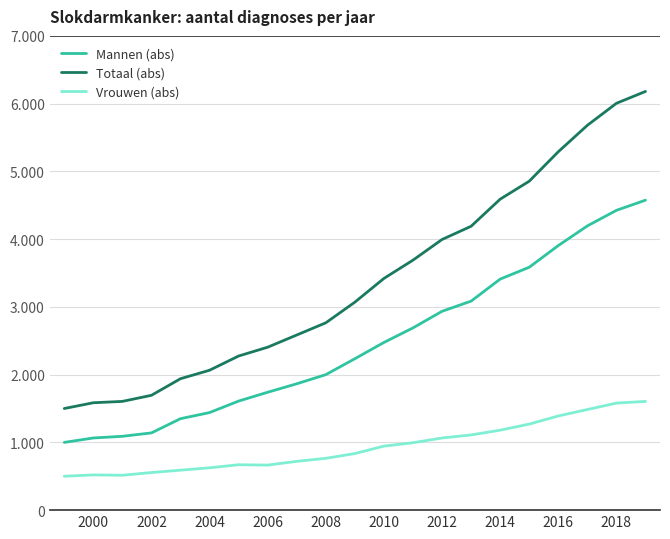

Does the chart display data point markers on the line(s)?

No